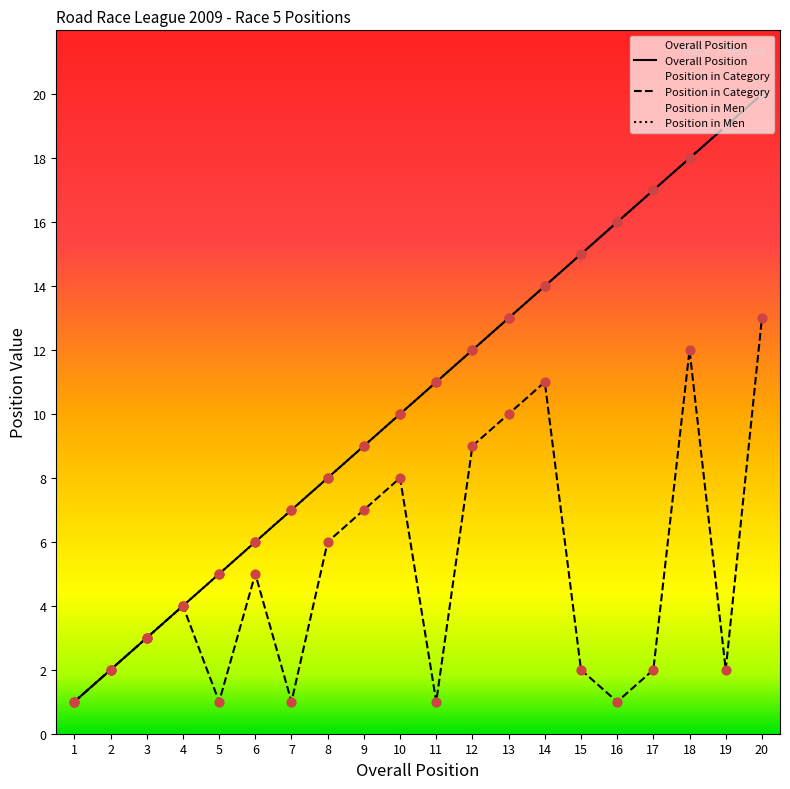

Is the value of Position at 10 greater than the value of Position in Men at 7?

Yes